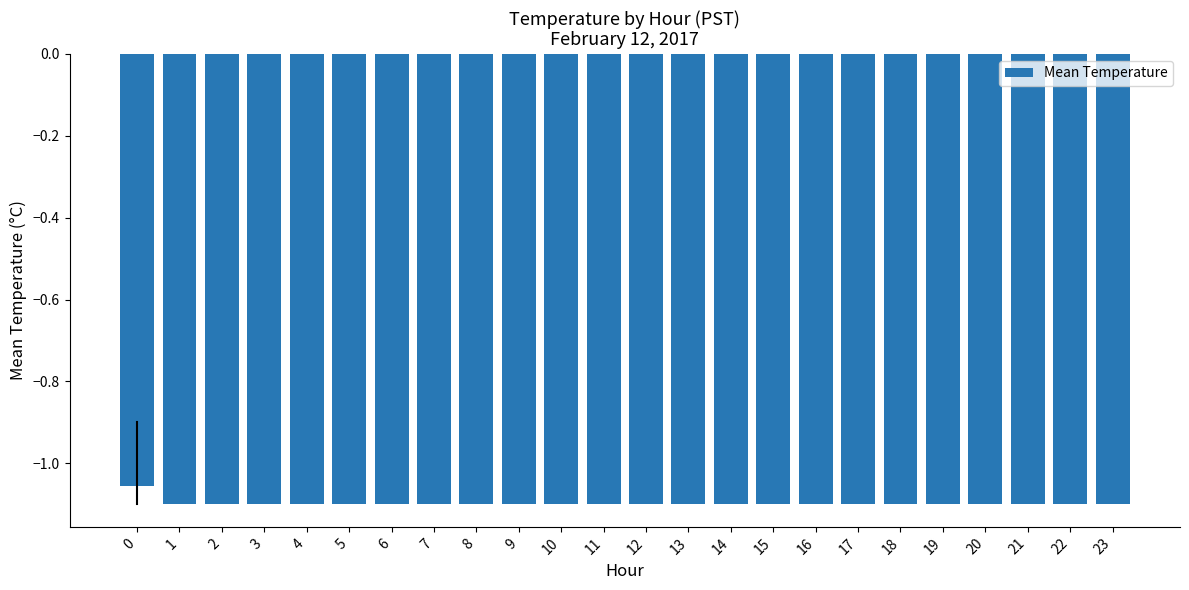

The value at 20 is -1.9. True or false?

False